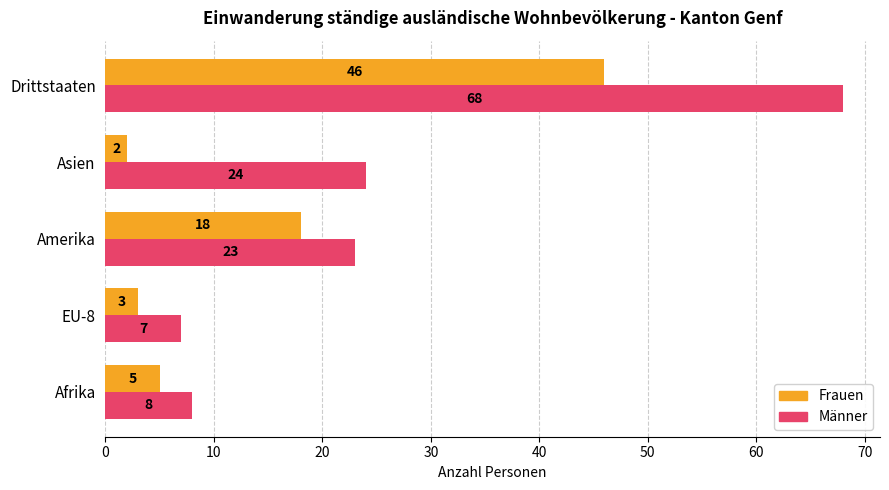

The value of Frauen at Amerika is 18. True or false?

True